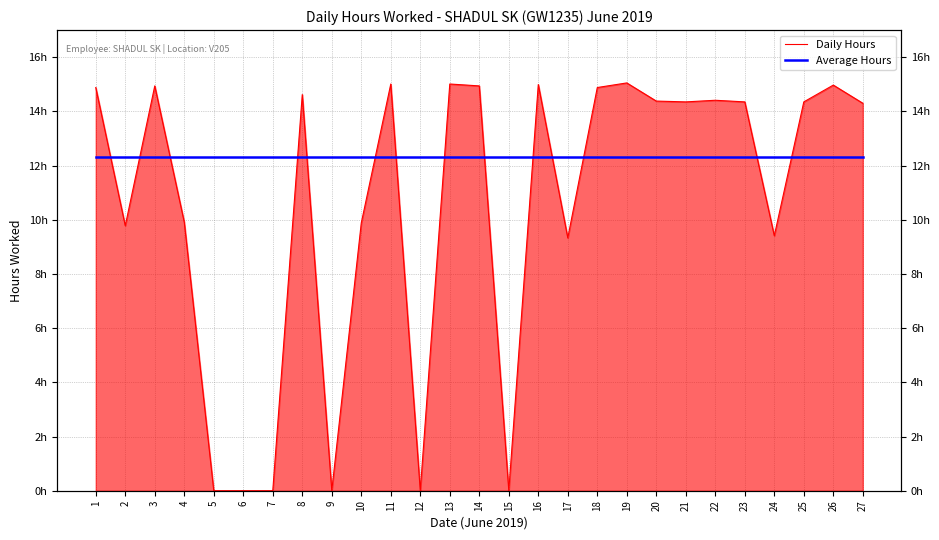

True or false: Daily Hours has a value of -10.1 at 9.

False